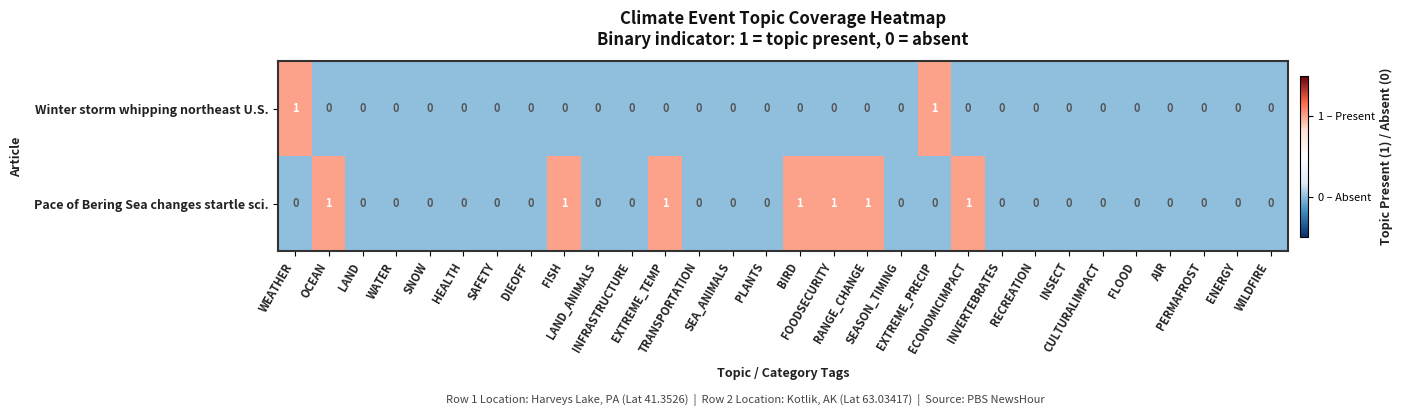

How many Pace of Bering Sea changes startle sci. values are between 0 and 1?

30